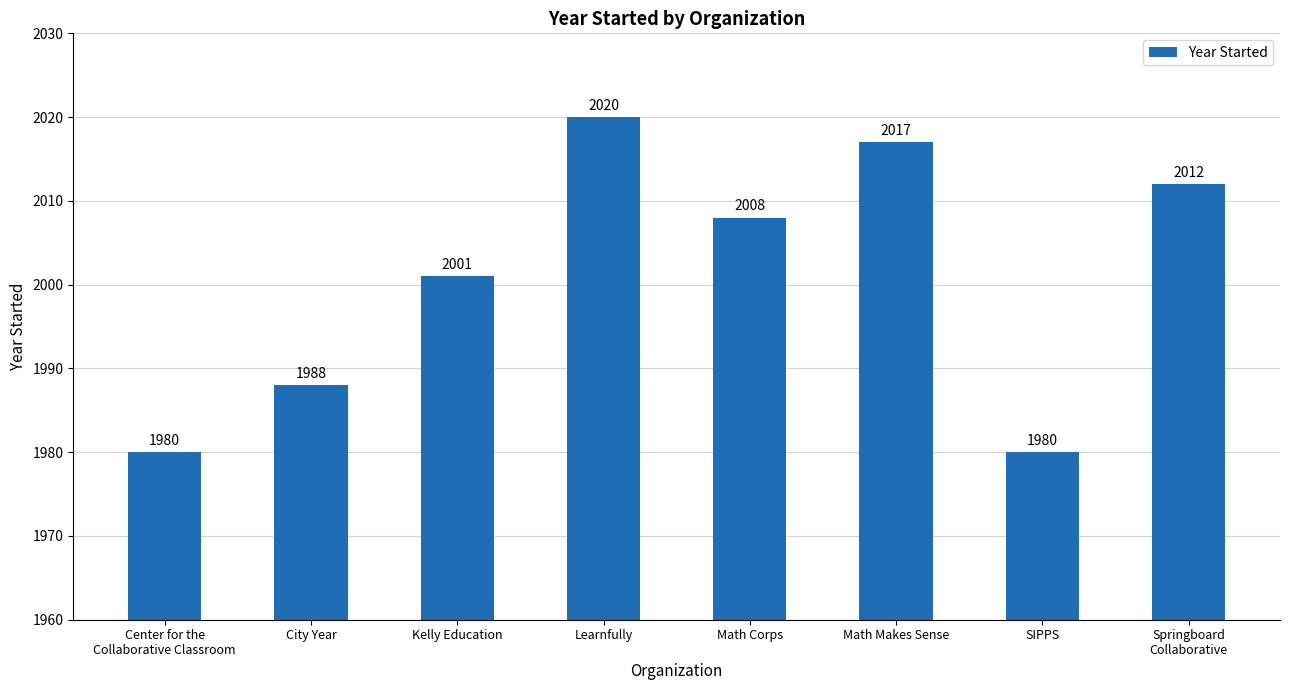

What is the value of the 8th bar from the left?

2012